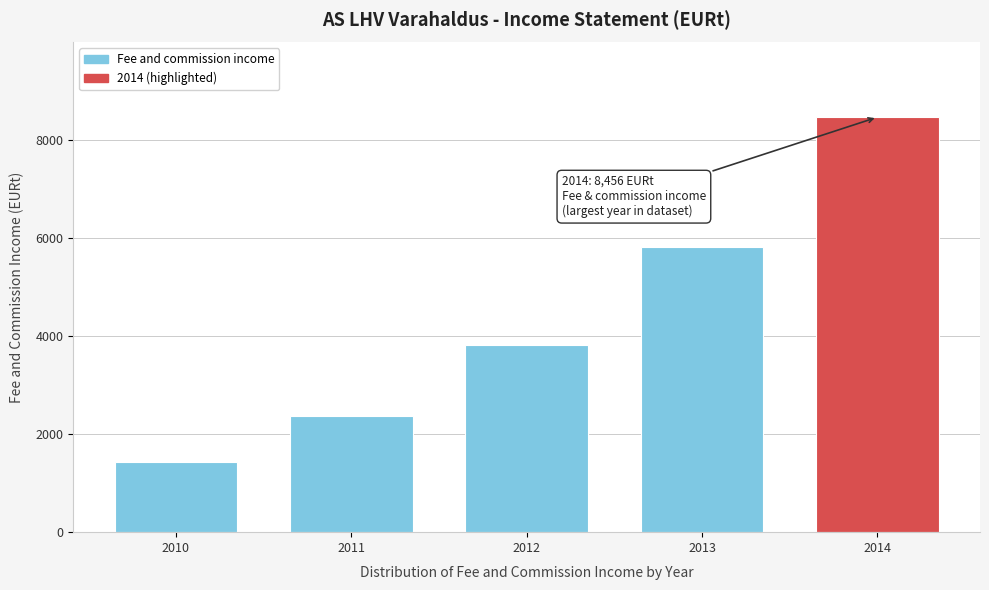

Reading right to left, extract all data points from this chart.

8456.0	5810.4	3804.3	2376.7	1432.6